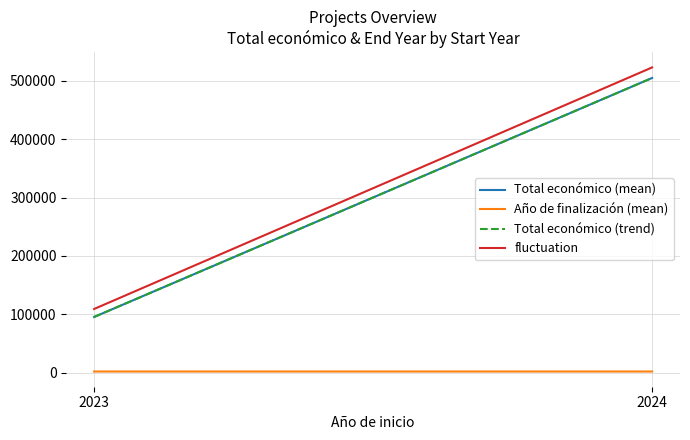

Which has a higher value, 2024 or 2023?

2024